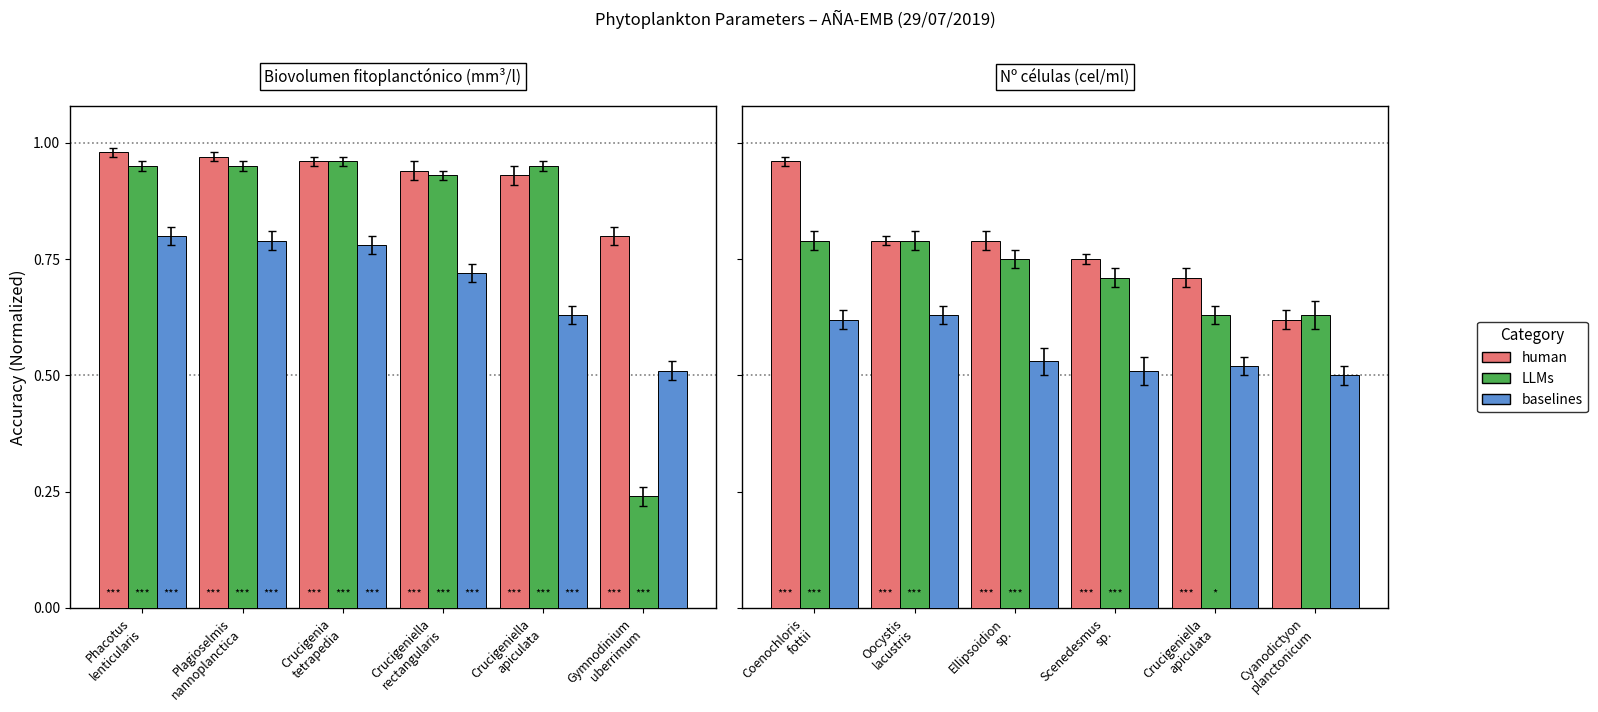

Between Ellipsoidion sp. and Coenochloris fottii, which is larger?

Coenochloris fottii